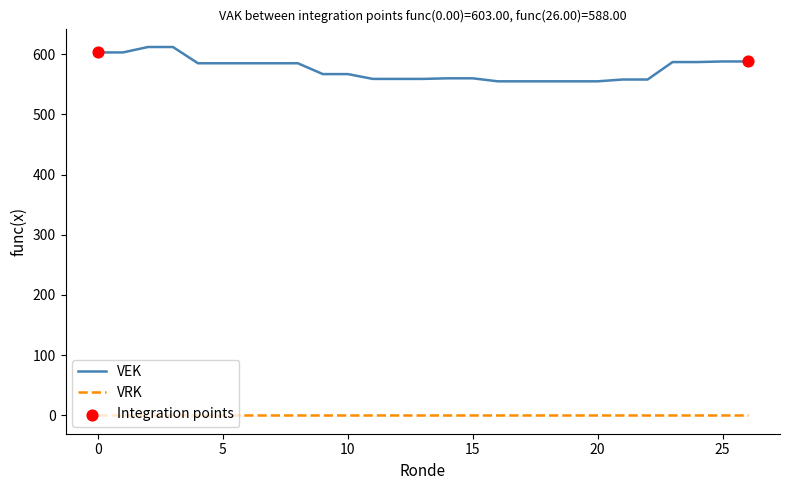

Which series has the largest range (max minus min)?

VEK